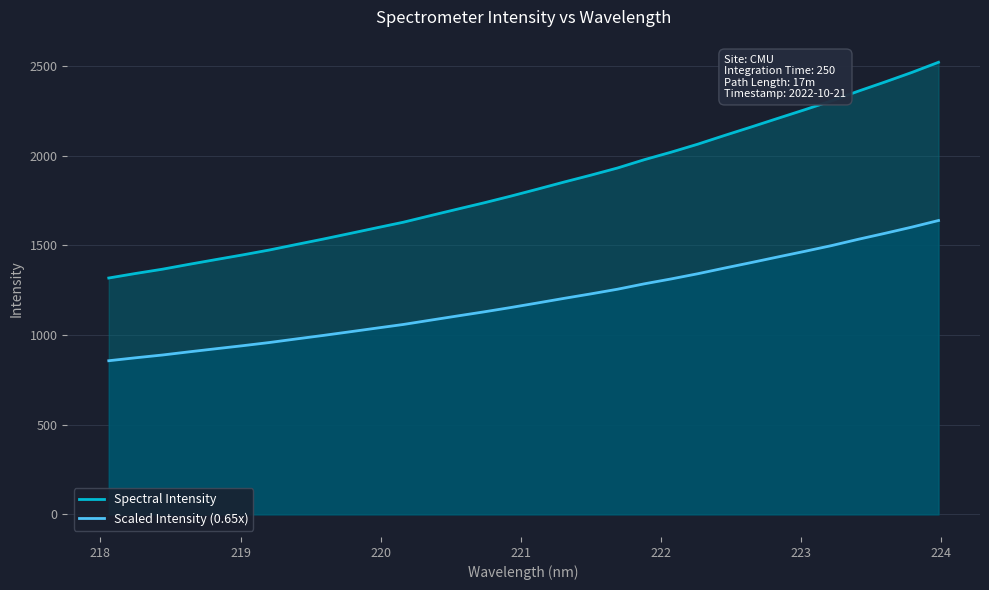

How many lines are shown in the chart?

2